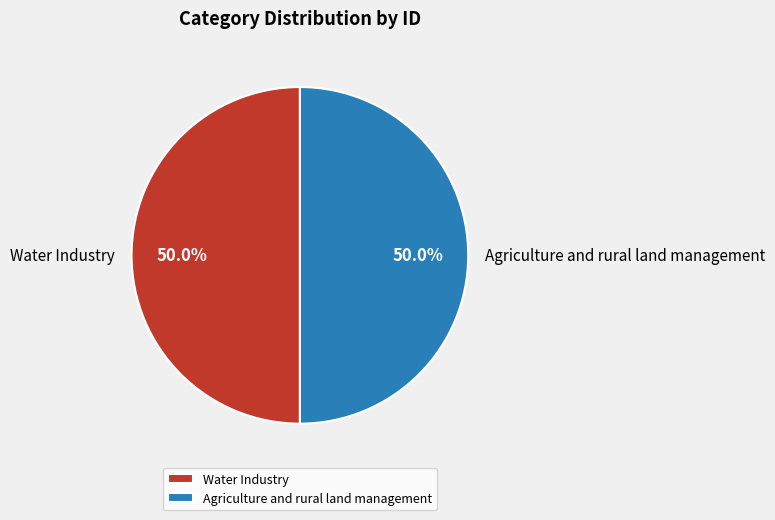

How much of the chart is everything except Agriculture and rural land management?

50.0%